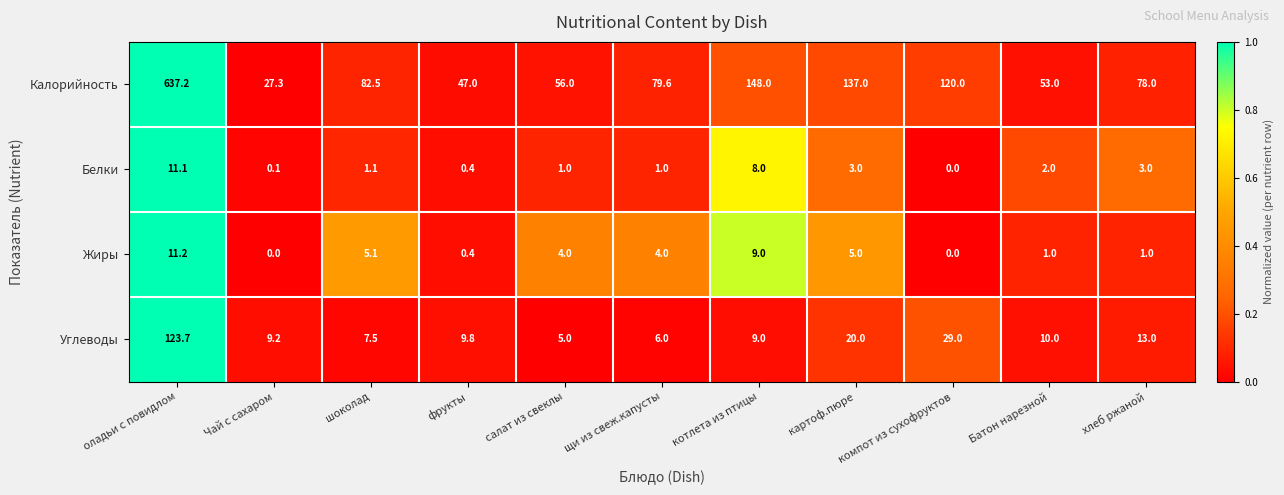

At which label does Углеводы first exceed 9?

оладьи с повидлом